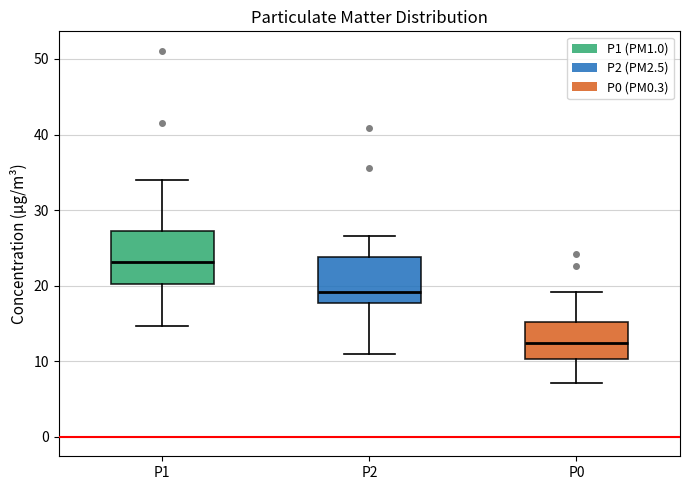

Where does the median line of the box for P1 sit on the y-axis? The values are not printed on the chart, so give them approximately, as read against the axis.

23